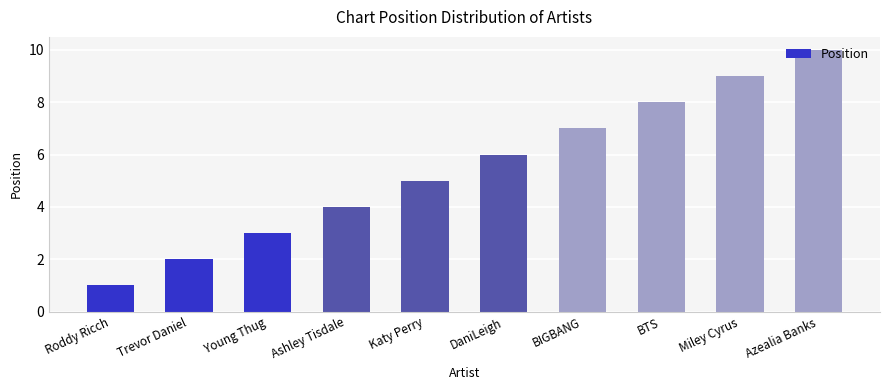

How many series are shown in this chart?

1